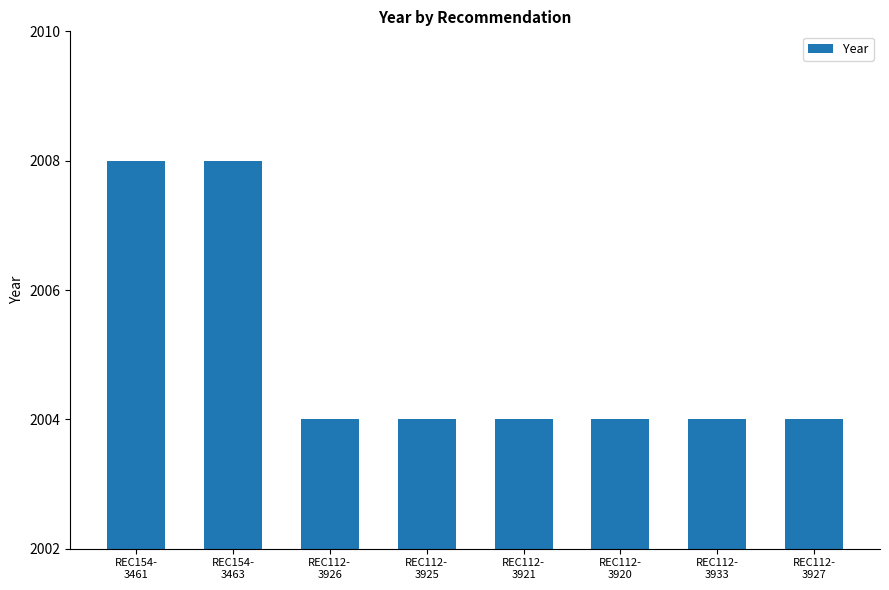

What is the label of the 4th bar from the left?

REC112-
3925